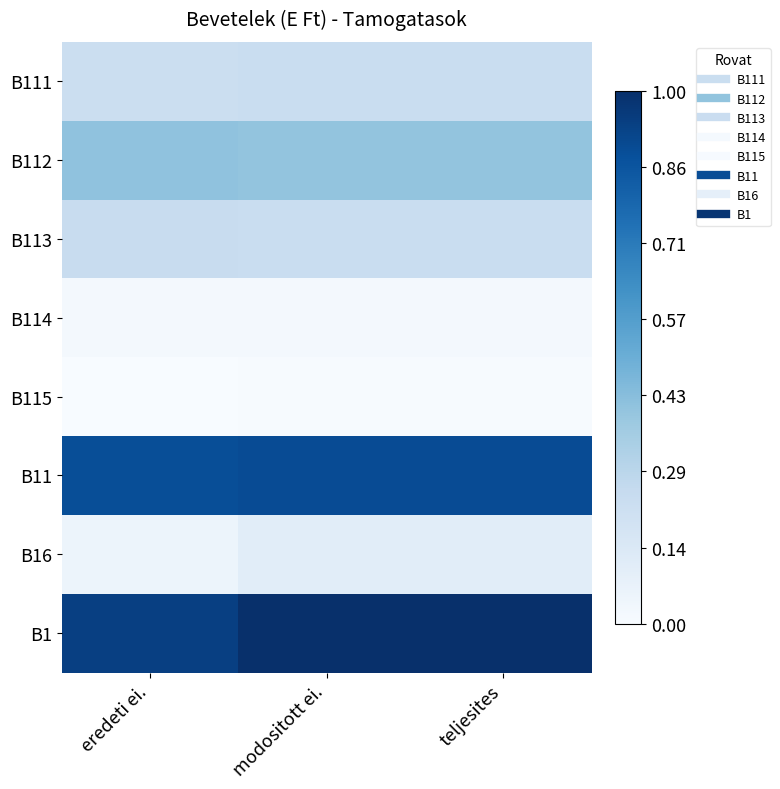

Which series has the largest total across all categories?

B1